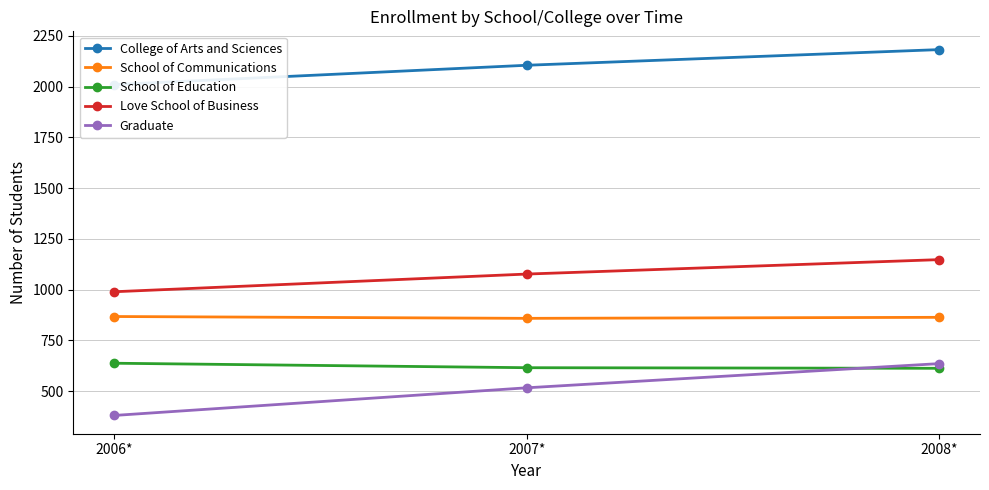

What is the value of the Love School of Business point at the 1st from the left?

990